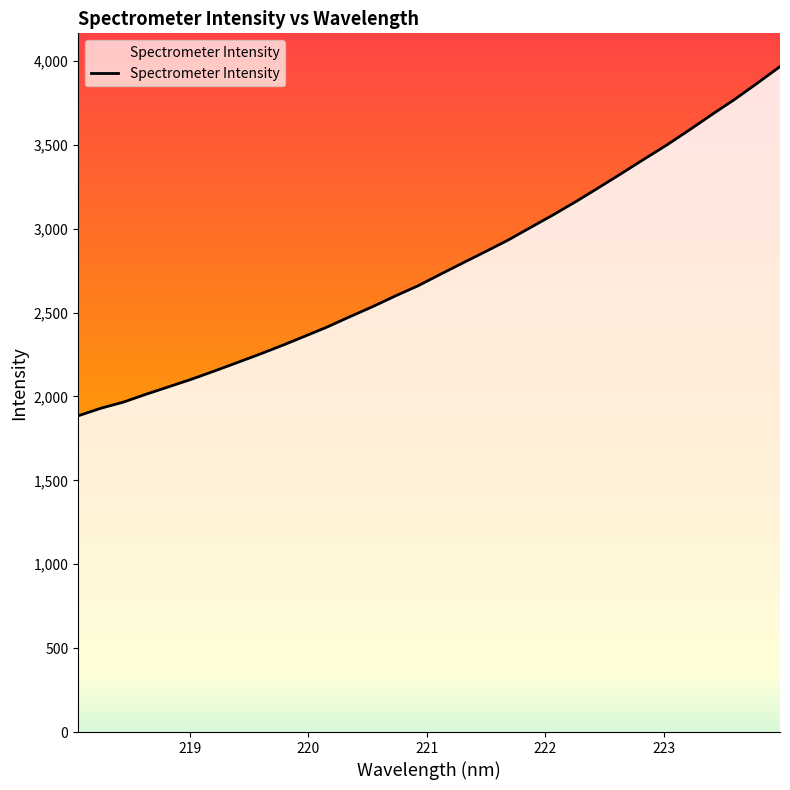

What is the greatest value displayed?

3966.3